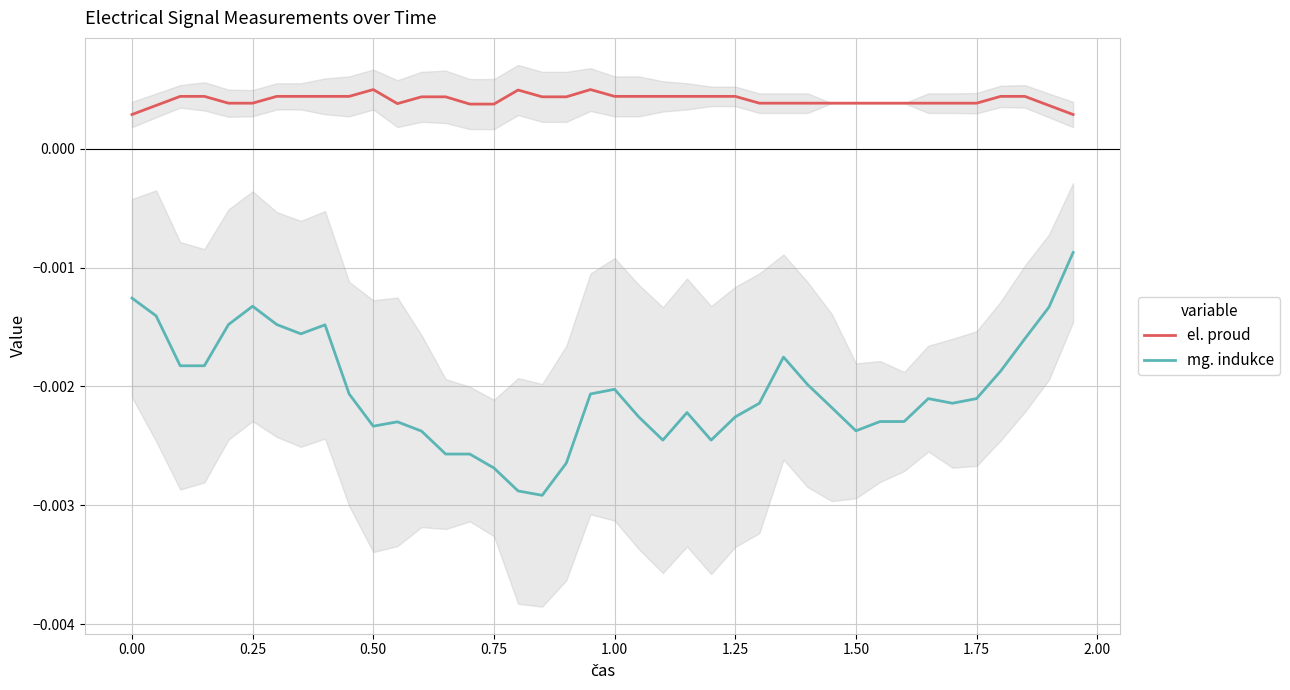

True or false: mg. indukce and el. proud intersect in this chart.

False